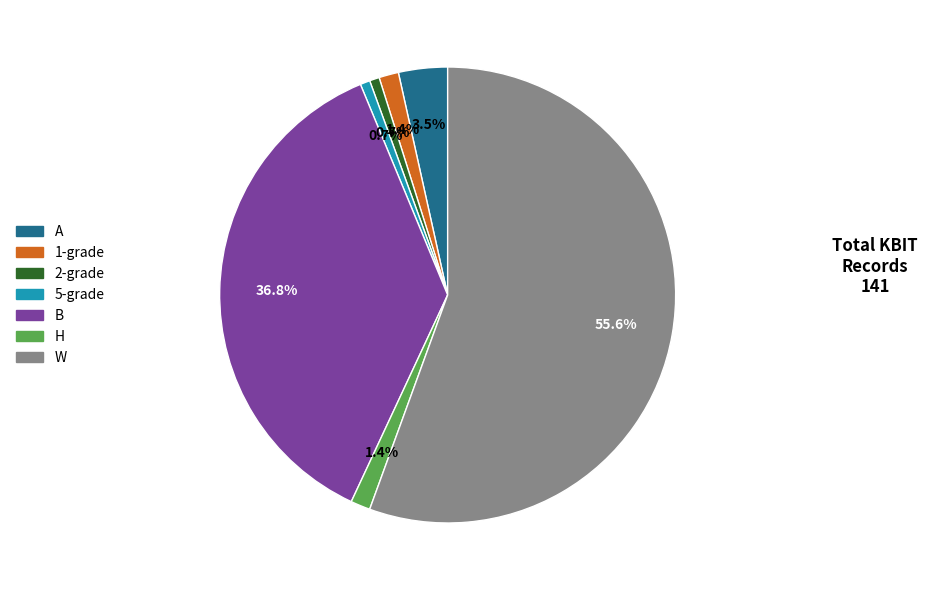

Is there any slice that represents more than half of the pie?

Yes